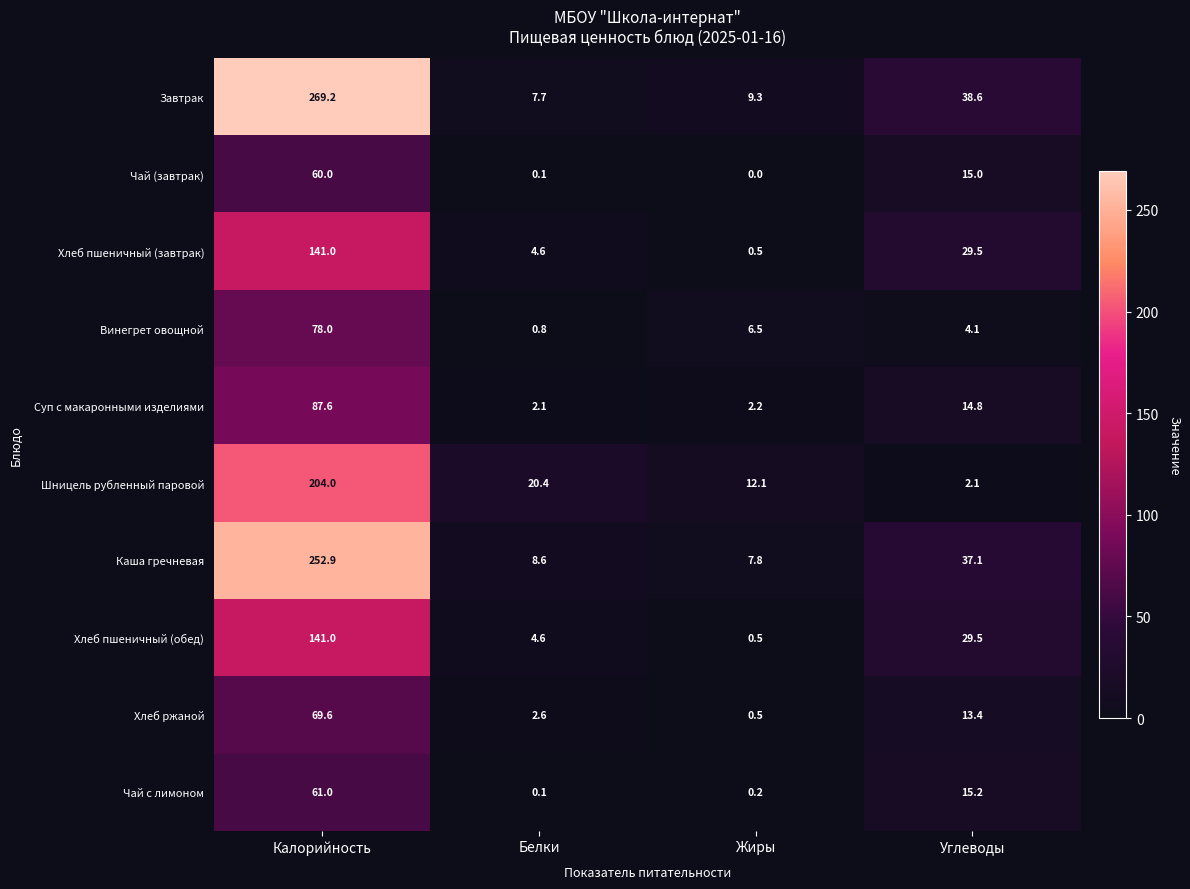

What is the spread (max minus min) of values at Углеводы?

36.5